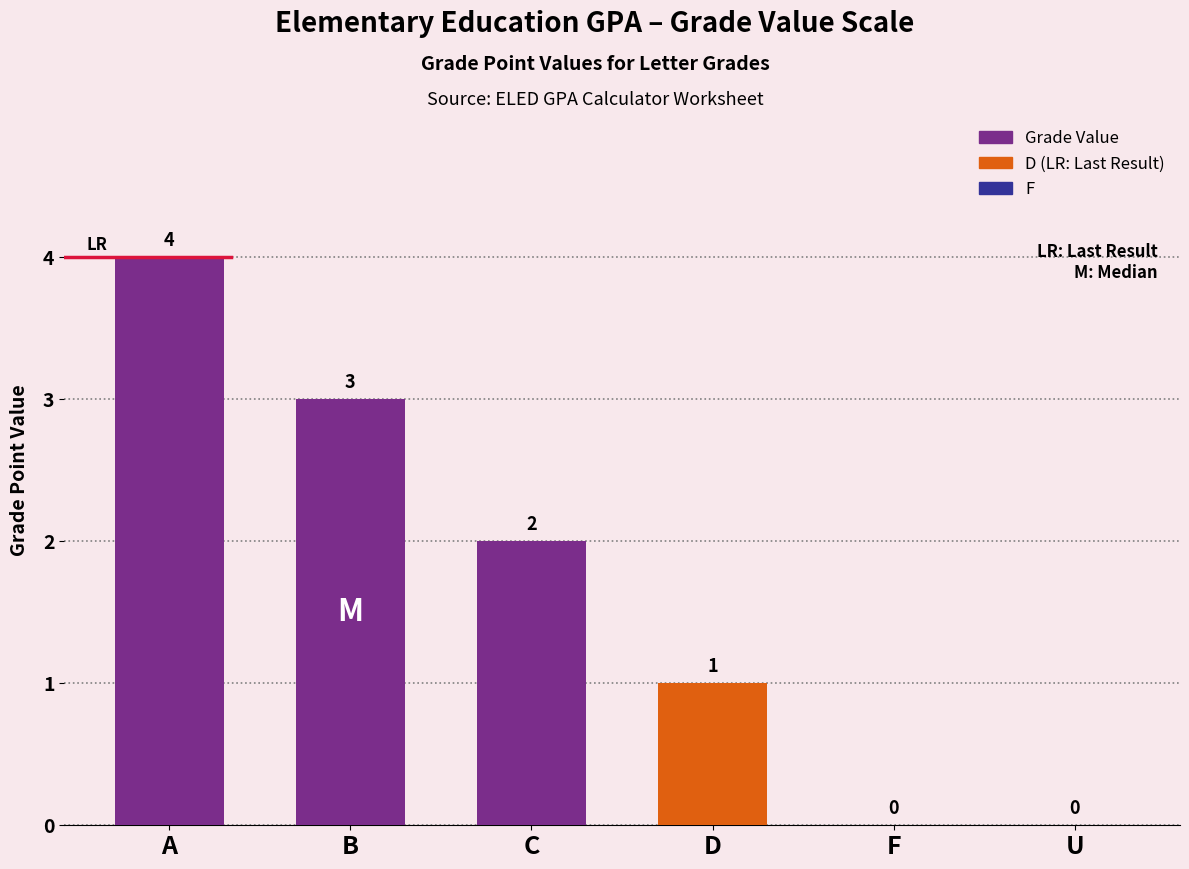

How many data points does each series have?

6